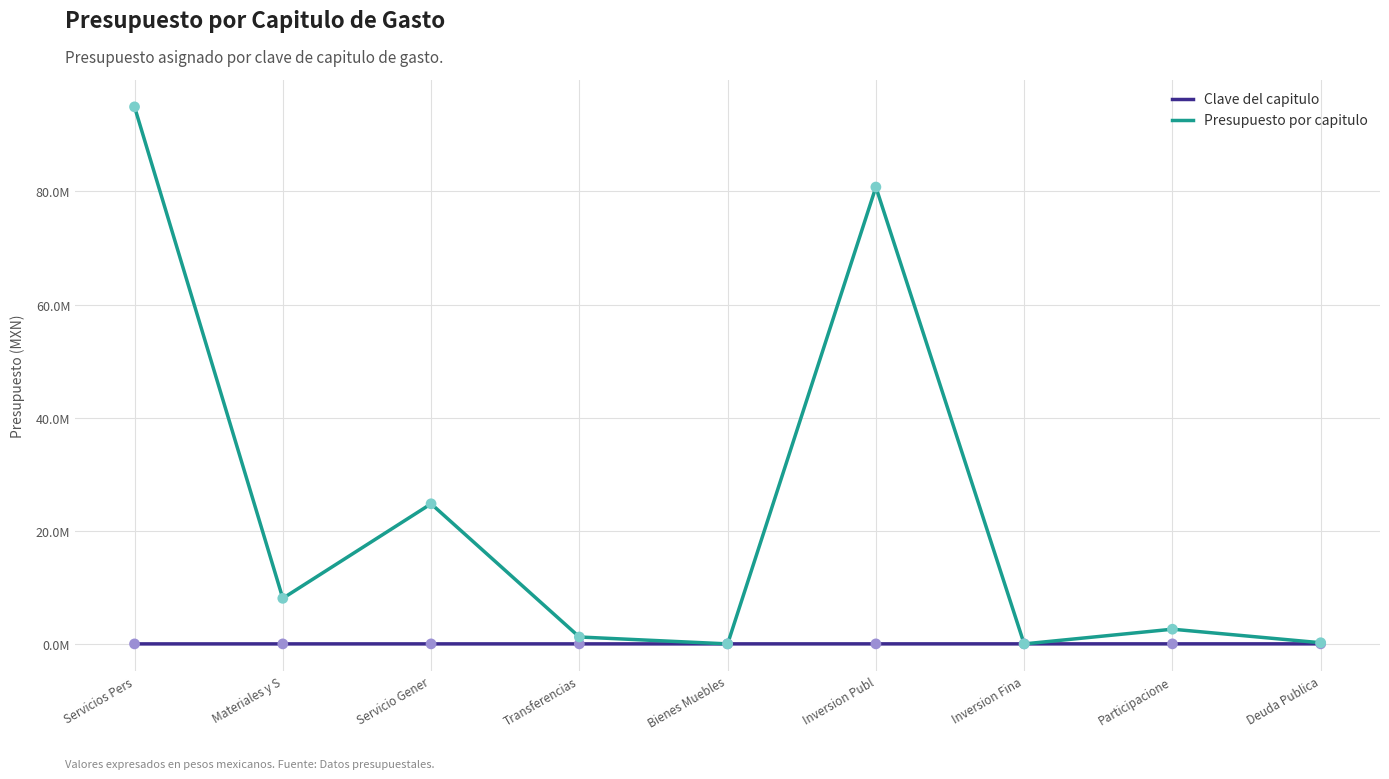

What are all the series names shown in the legend?

Clave del capitulo, Presupuesto por capitulo